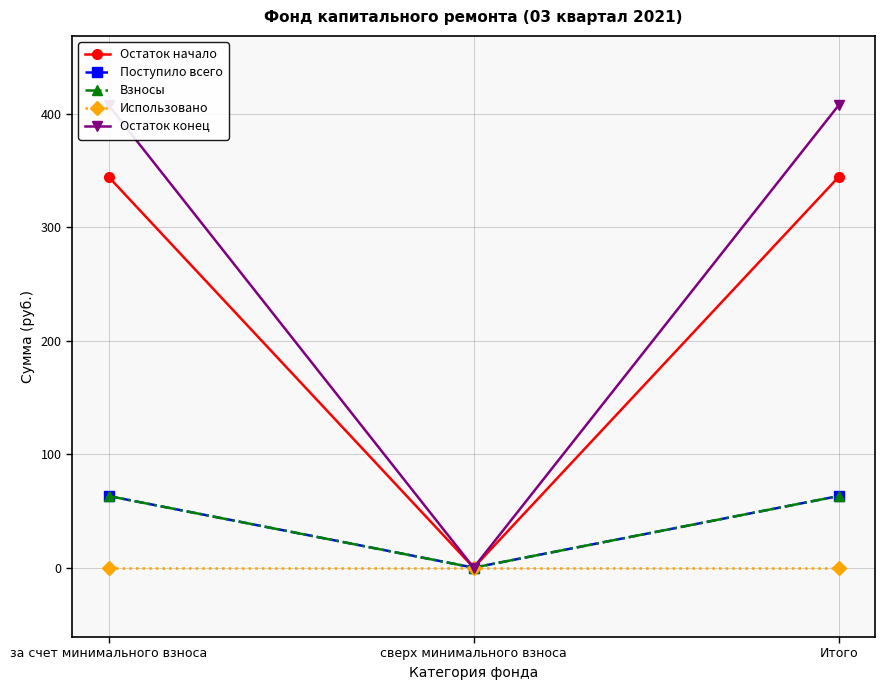

Is the value of Остаток конец at сверх минимального взноса greater than the value of Использовано at сверх минимального взноса?

No